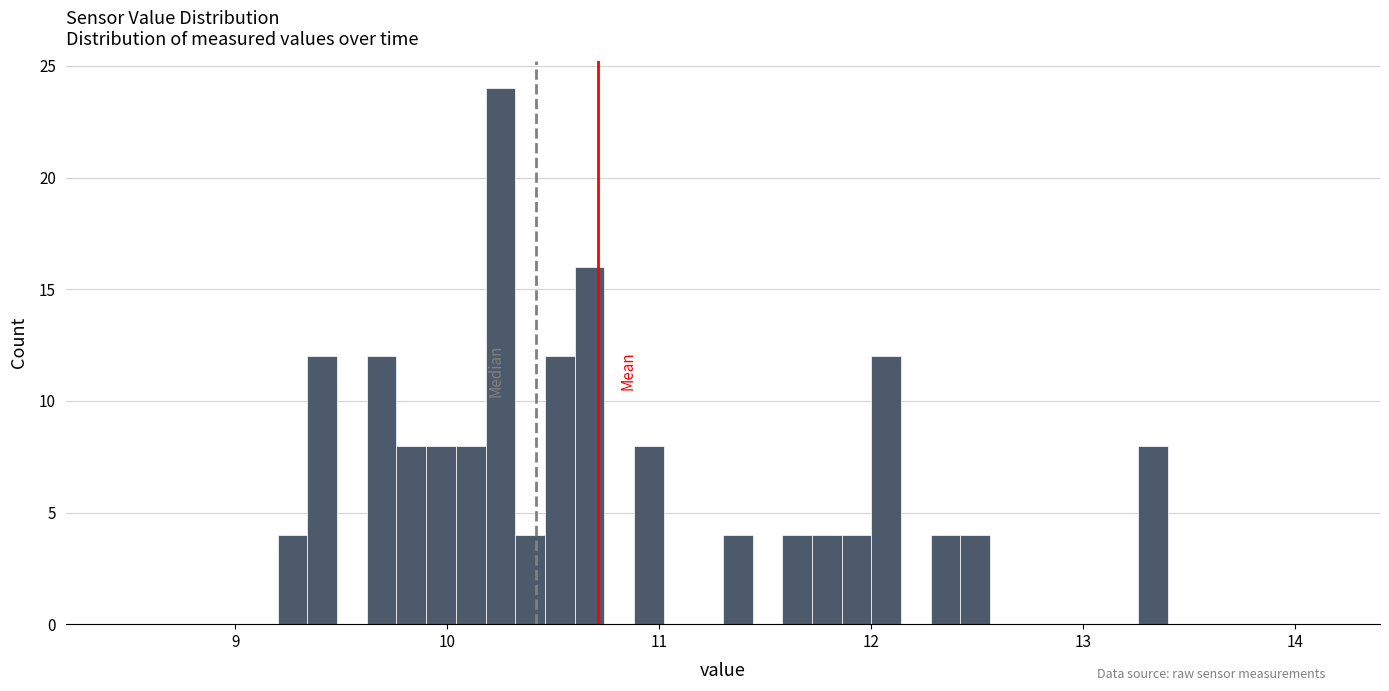

Around what value on the x-axis is the tallest bar? Give the approximate position of its centre, as read against the axis.

10.3